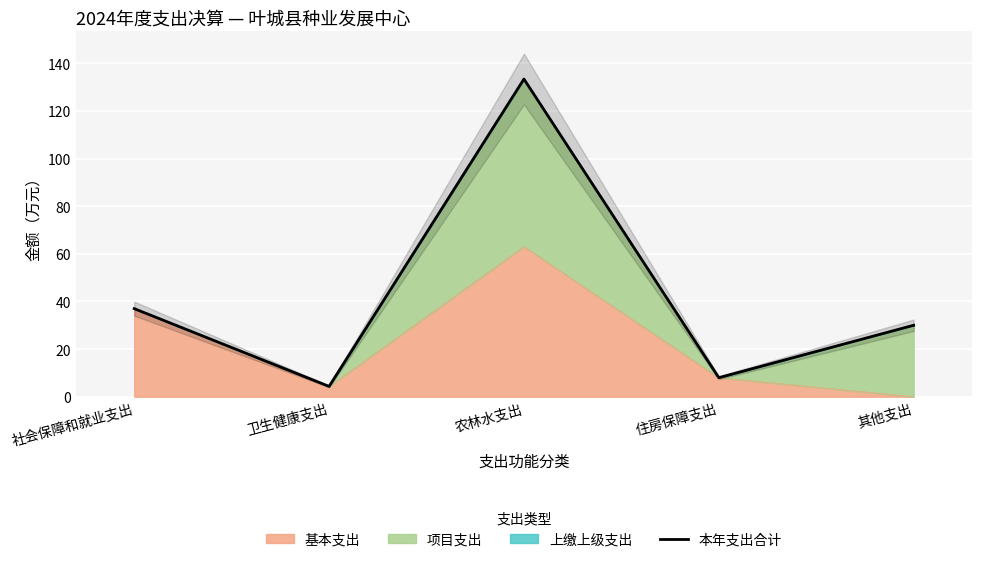

How many interior local peaks (higher than both neighbors) does the data have?

1